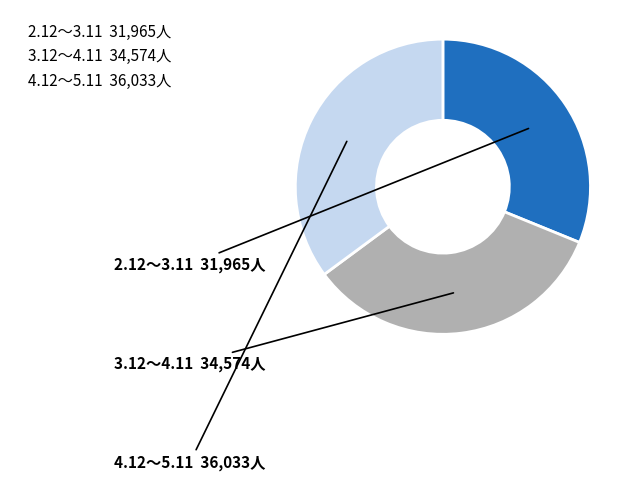

Is there a majority slice in this chart?

No